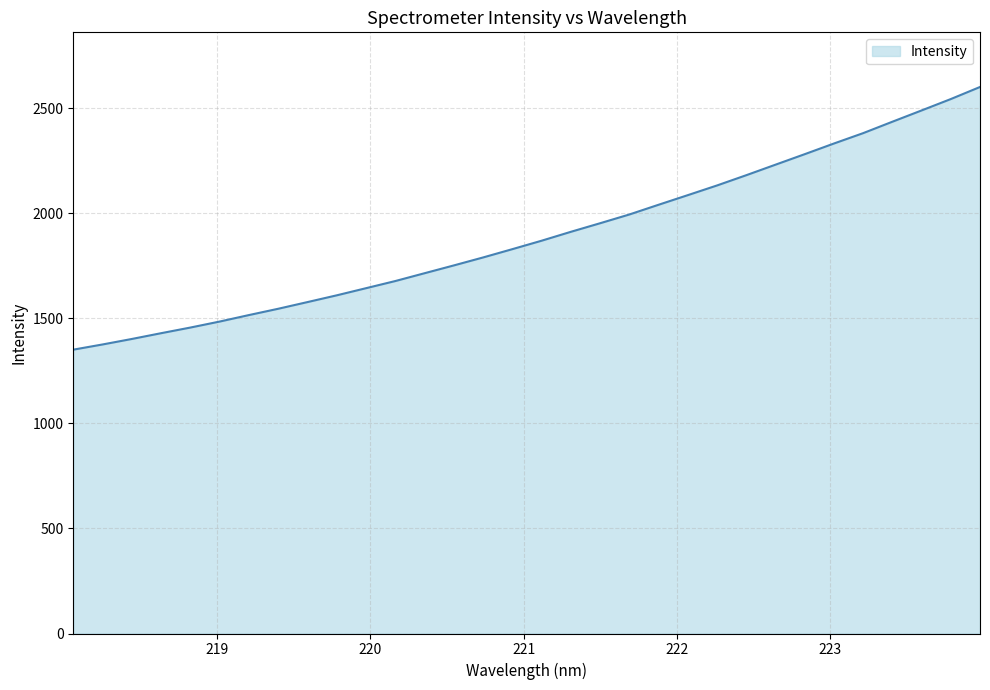

What is the smallest value displayed?

1350.8